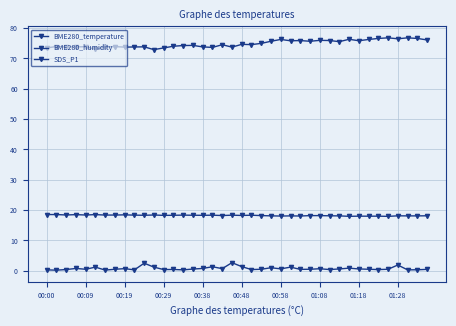

Reading left to right, list all the values displayed in this chart.

BME280_temperature: 18.5	18.5	18.4	18.5	18.4	18.5	18.4	18.4	18.4	18.4	18.3	18.4	18.3	18.3	18.4	18.3	18.3	18.3	18.2	18.3	18.2	18.3	18.2	18.1	18.1	18.1	18.1	18.2	18.2	18.1	18.1	18.0	18.0	18.0	18.0	17.9	18.1	18.1	18.1	18.1
BME280_humidity: 73.5	74.0	73.8	73.8	73.9	73.0	73.8	73.9	73.8	73.8	73.8	72.9	73.5	74.0	74.3	74.3	73.8	73.7	74.5	73.8	74.7	74.6	75.0	75.7	76.3	75.8	75.9	75.7	76.0	75.9	75.5	76.3	75.9	76.3	76.6	76.8	76.5	76.8	76.6	76.1
SDS_P1: 0.3	0.2	0.4	0.8	0.5	1.2	0.2	0.5	0.7	0.3	2.5	1.2	0.4	0.4	0.3	0.6	0.8	1.3	0.7	2.7	1.4	0.4	0.5	1.0	0.6	1.2	0.5	0.5	0.7	0.4	0.6	0.9	0.6	0.5	0.4	0.5	1.9	0.3	0.3	0.5